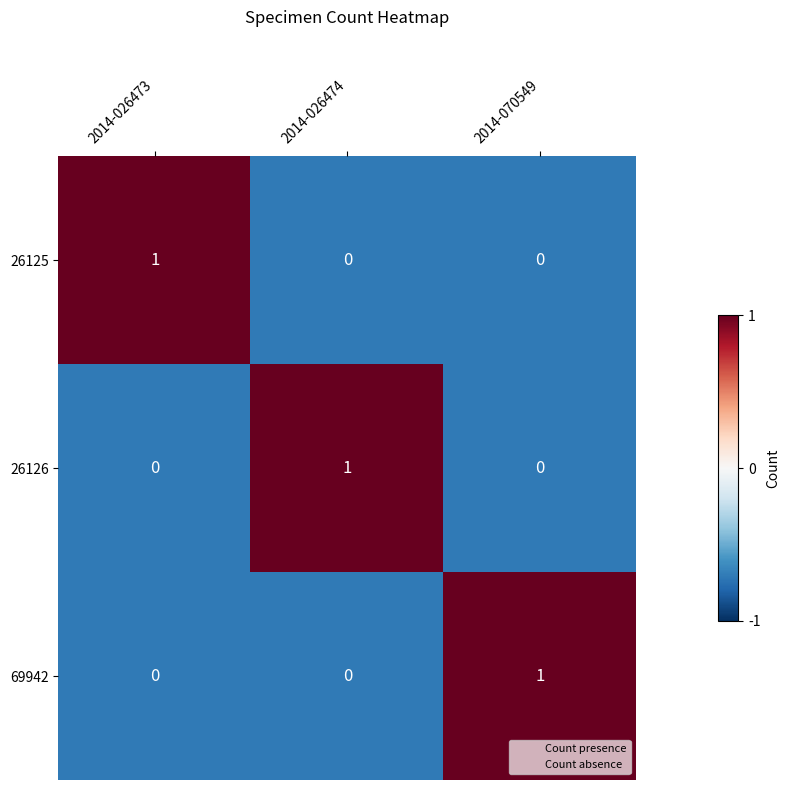

Count the number of data series in this chart.

3